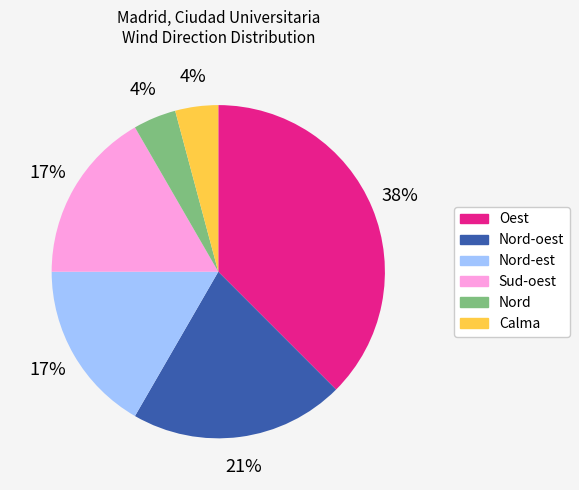

To the nearest percent, what is the difference between the largest and smallest slice percentages?

33%